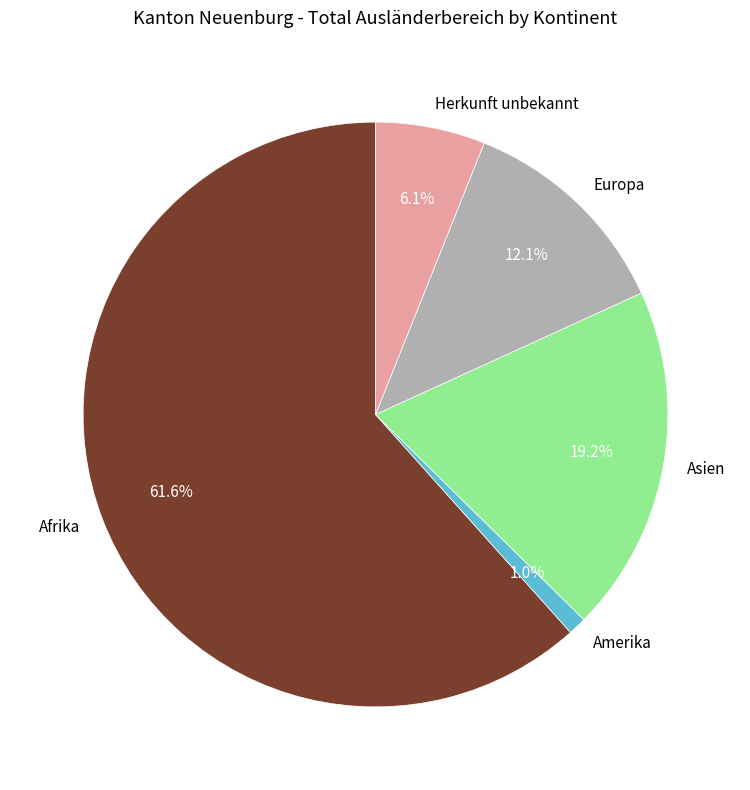

To the nearest percent, what is the combined percentage of Asien and Afrika?

81%